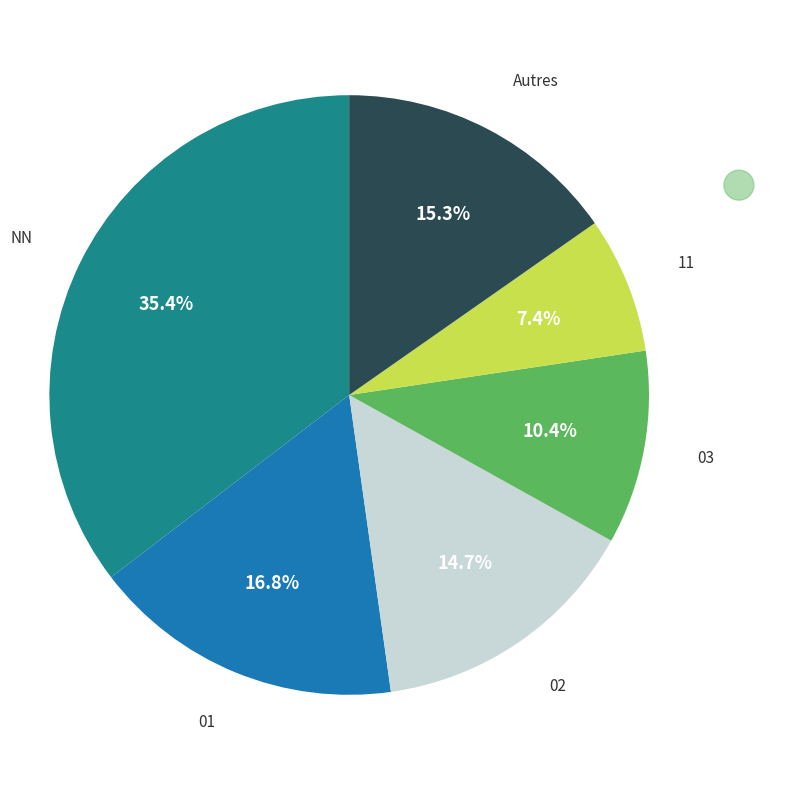

Is there a majority slice in this chart?

No